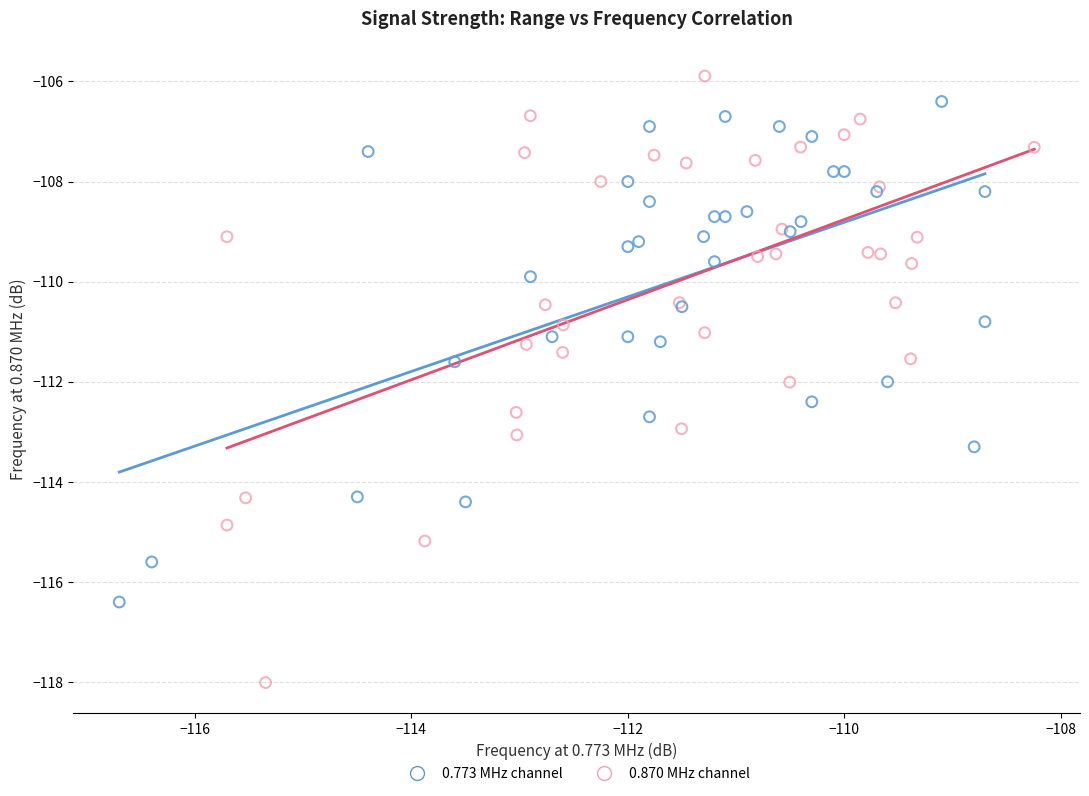

Which series contains the lowest Y value?

0.870 MHz channel